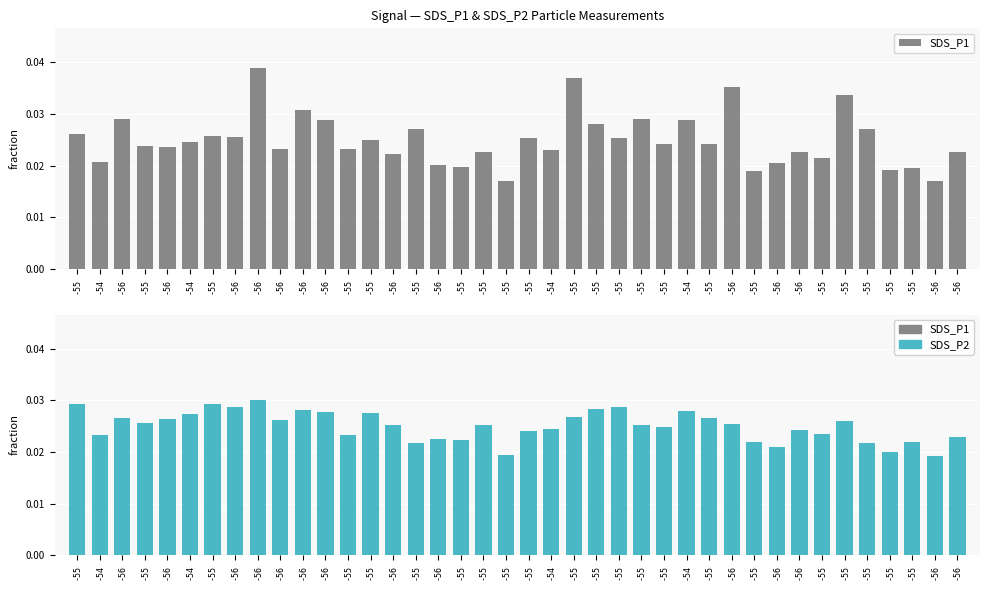

The SDS_P1 series shows 0.0 at -56. True or false?

True